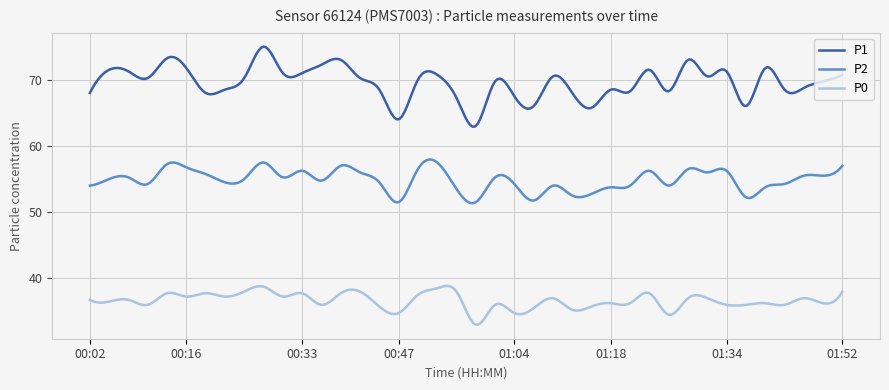

What is the highest value of the P1 series?

75.0